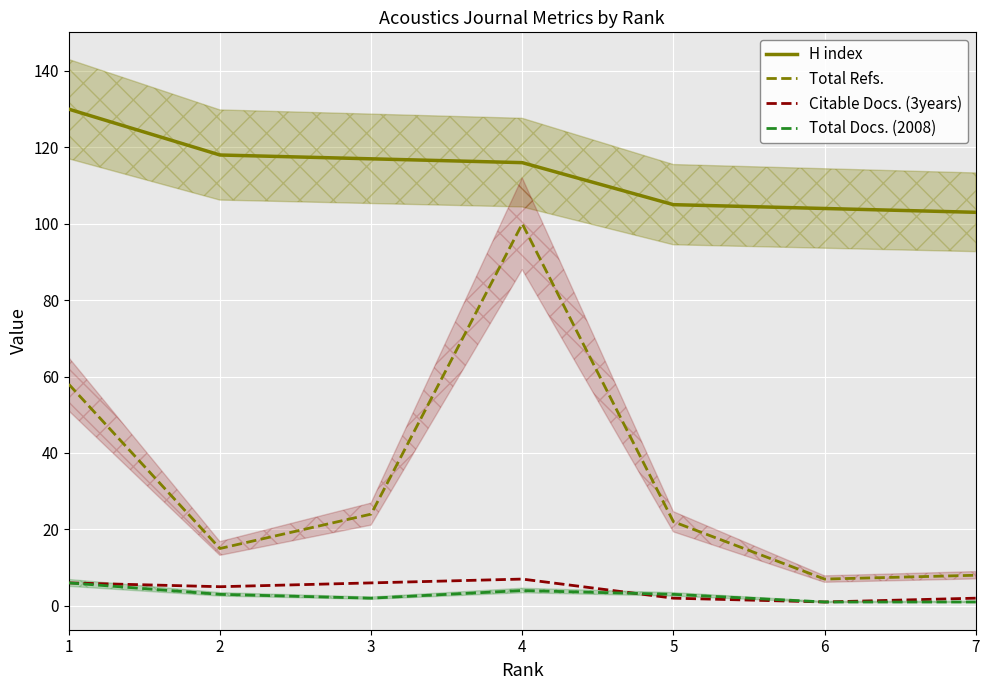

Which series has the largest total across all categories?

H index